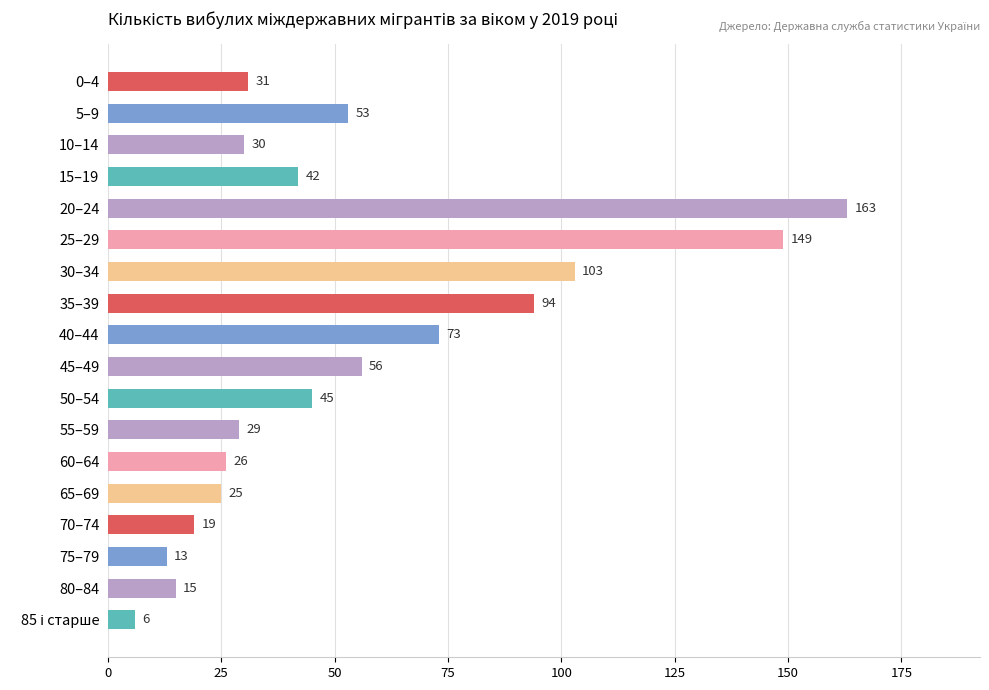

Which category has the highest value across all series?

20–24